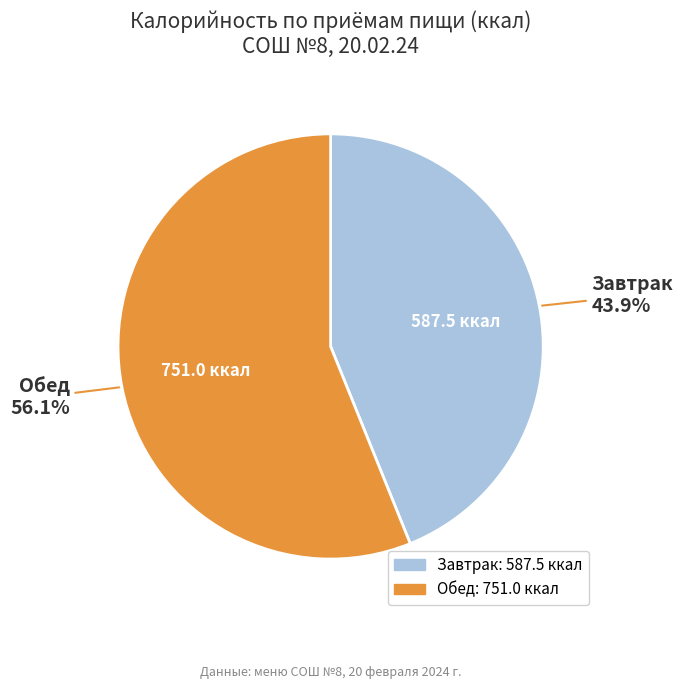

What percentage do Обед and Завтрак together represent?

100.0%